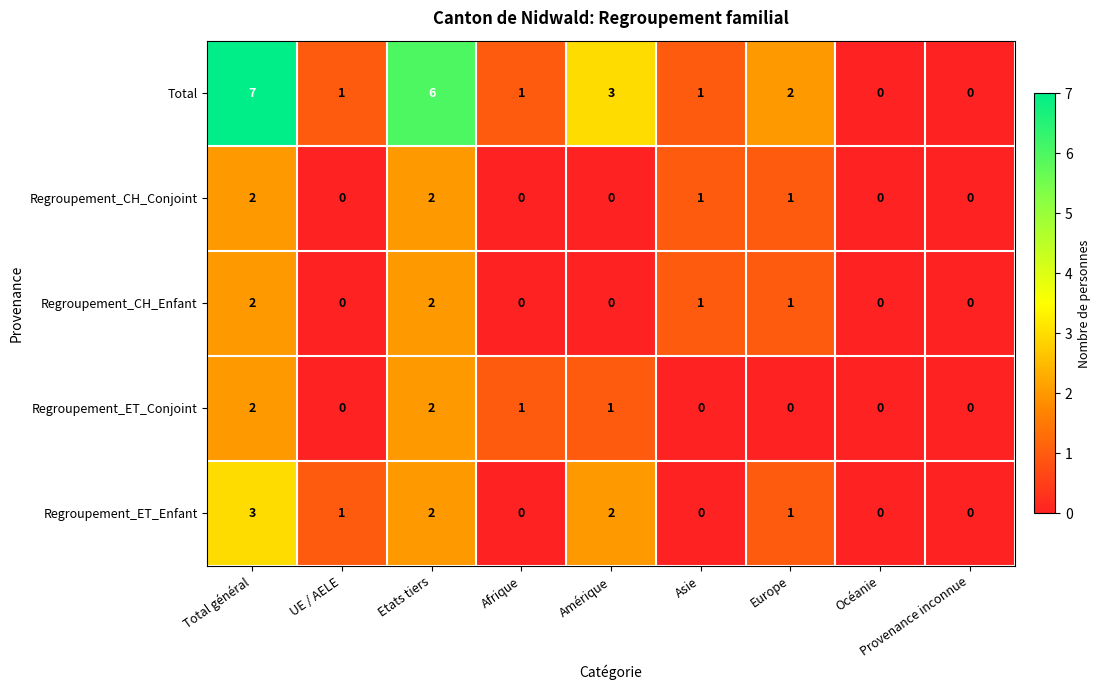

Which series has the largest total across all categories?

Total